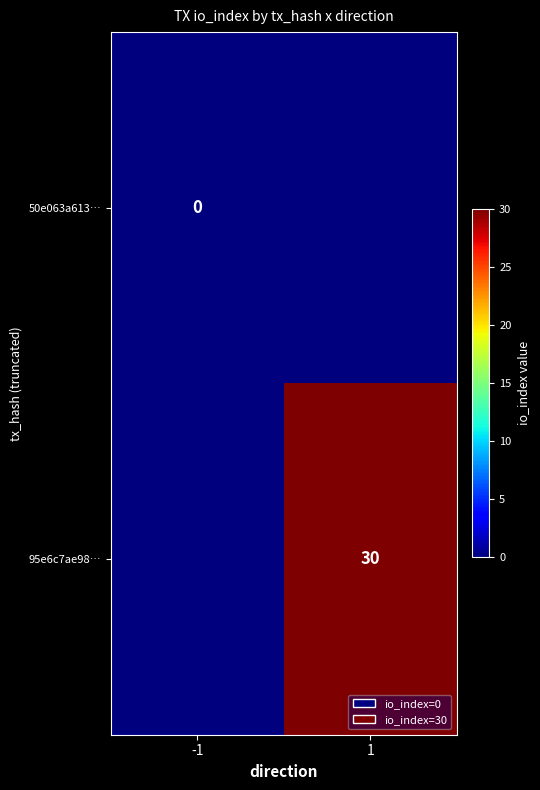

The 95e6c7ae98… series shows 49 at 1. True or false?

False